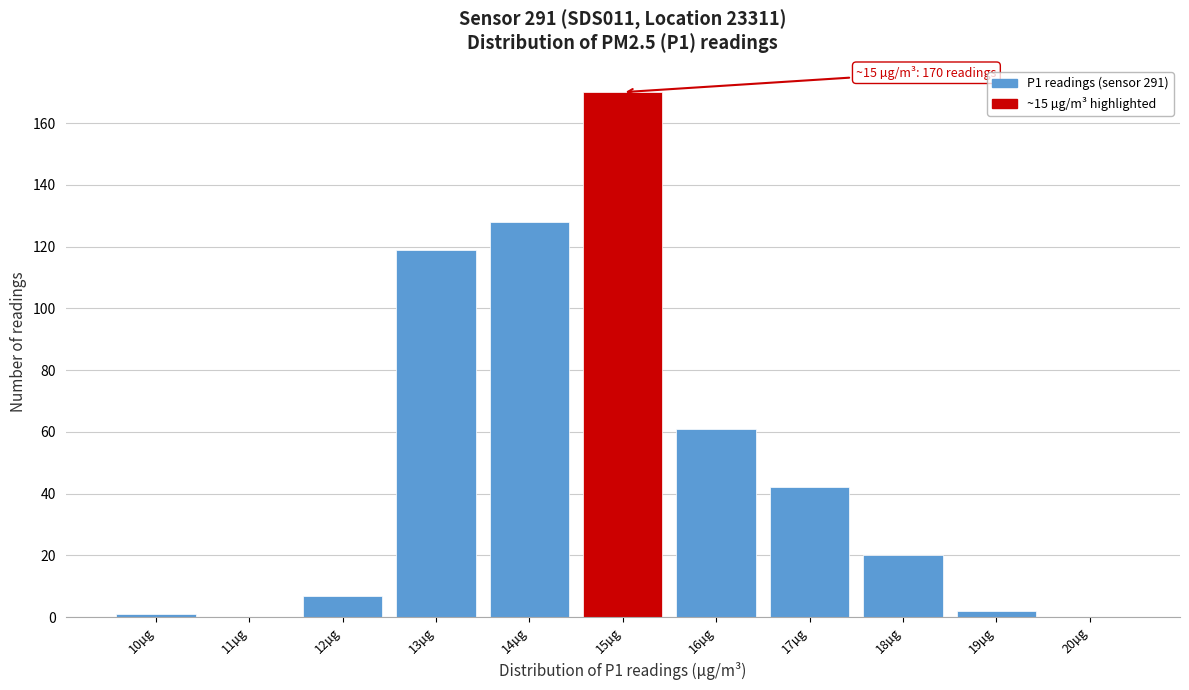

Reading left to right, extract all data points from this chart.

10µg=1	11µg=0	12µg=7	13µg=119	14µg=128	15µg=170	16µg=61	17µg=42	18µg=20	19µg=2	20µg=0